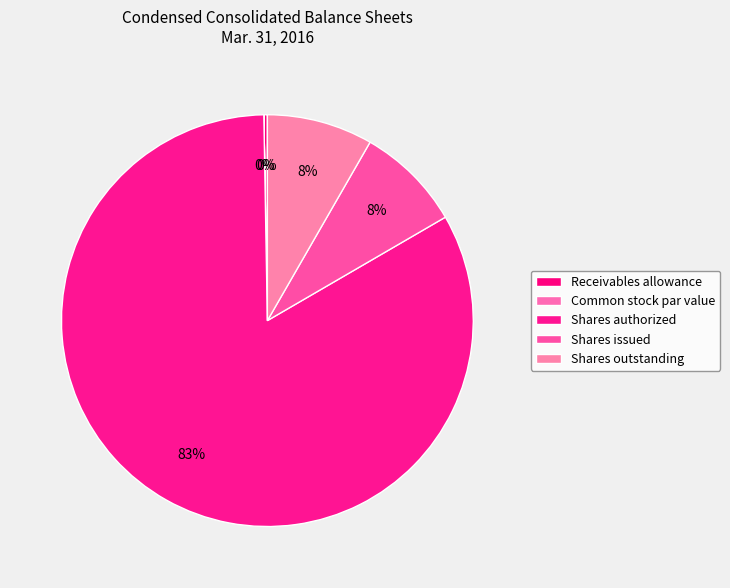

True or false: Common stock par value accounts for 0% of the total.

True